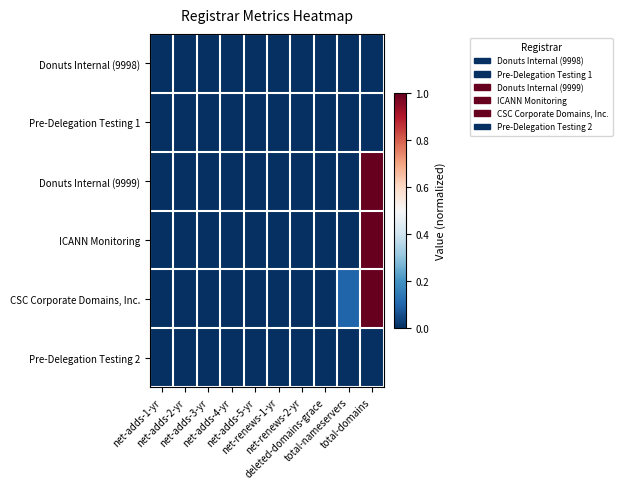

Count the number of categories in the chart.

10